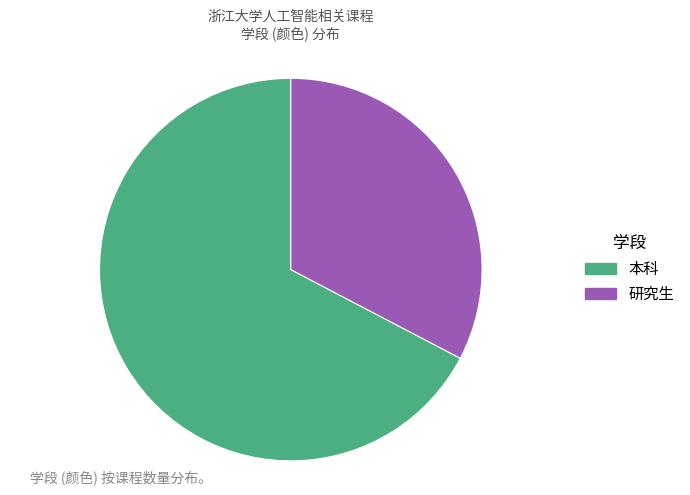

Combined, do 研究生 and 本科 account for over 50%?

Yes